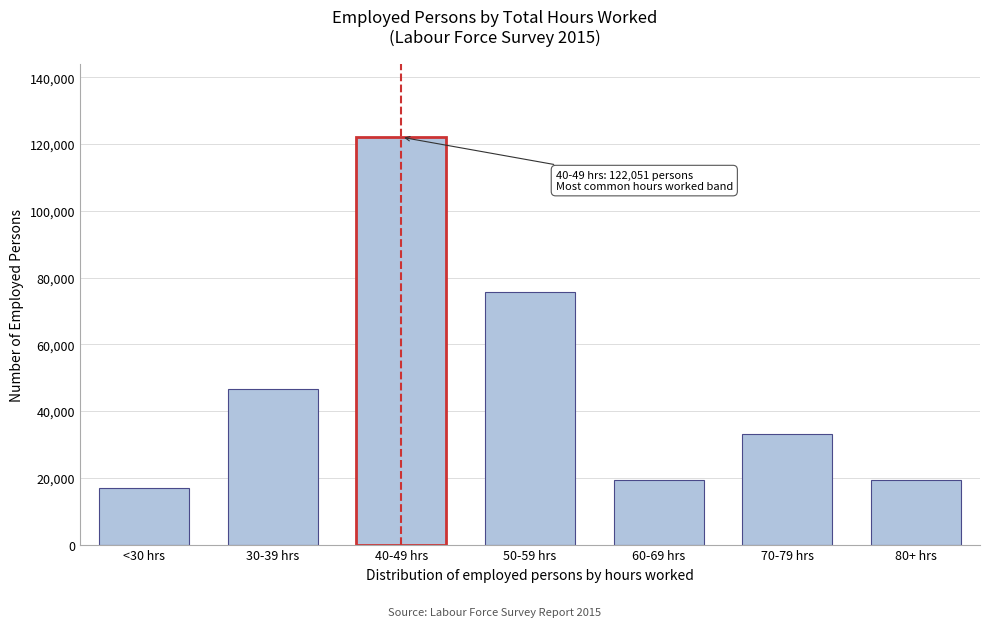

Reading right to left, what are all the values shown in this chart?

80+ hrs=19293	70-79 hrs=33168	60-69 hrs=19293	50-59 hrs=75728	40-49 hrs=122051	30-39 hrs=46479	<30 hrs=16829